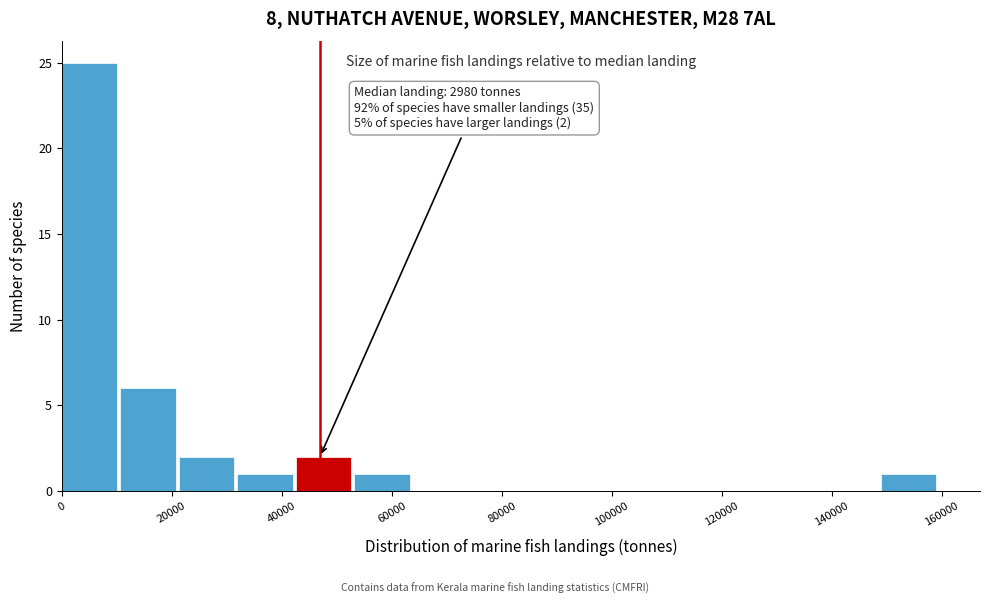

Over which range of the x-axis is the bar tallest?

0 to 10000